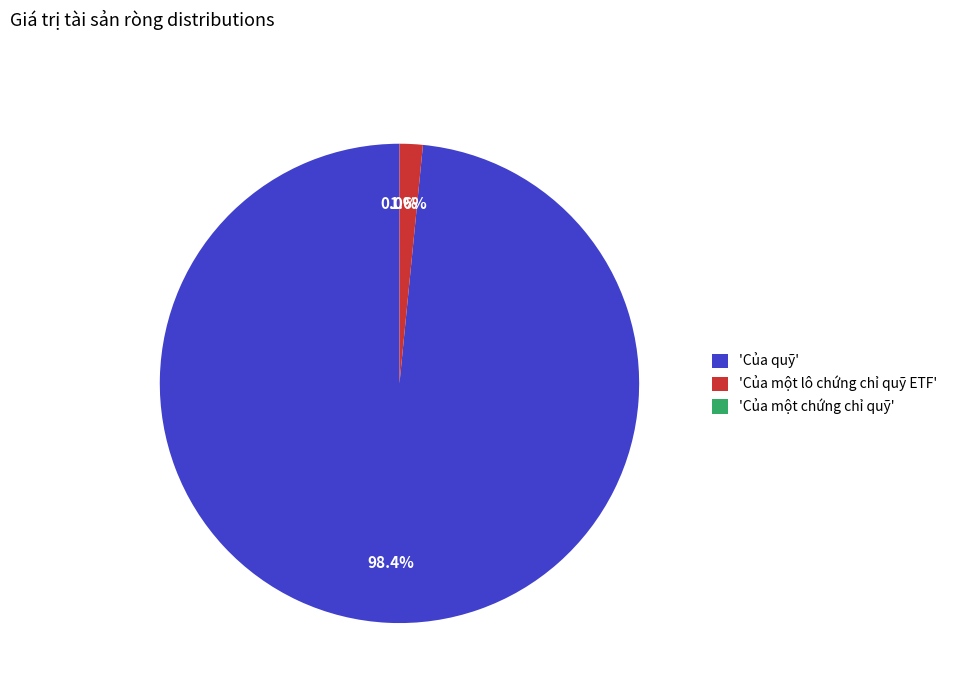

Between 'Của quỹ' and 'Của một lô chứng chỉ quỹ ETF', which is larger?

'Của quỹ'